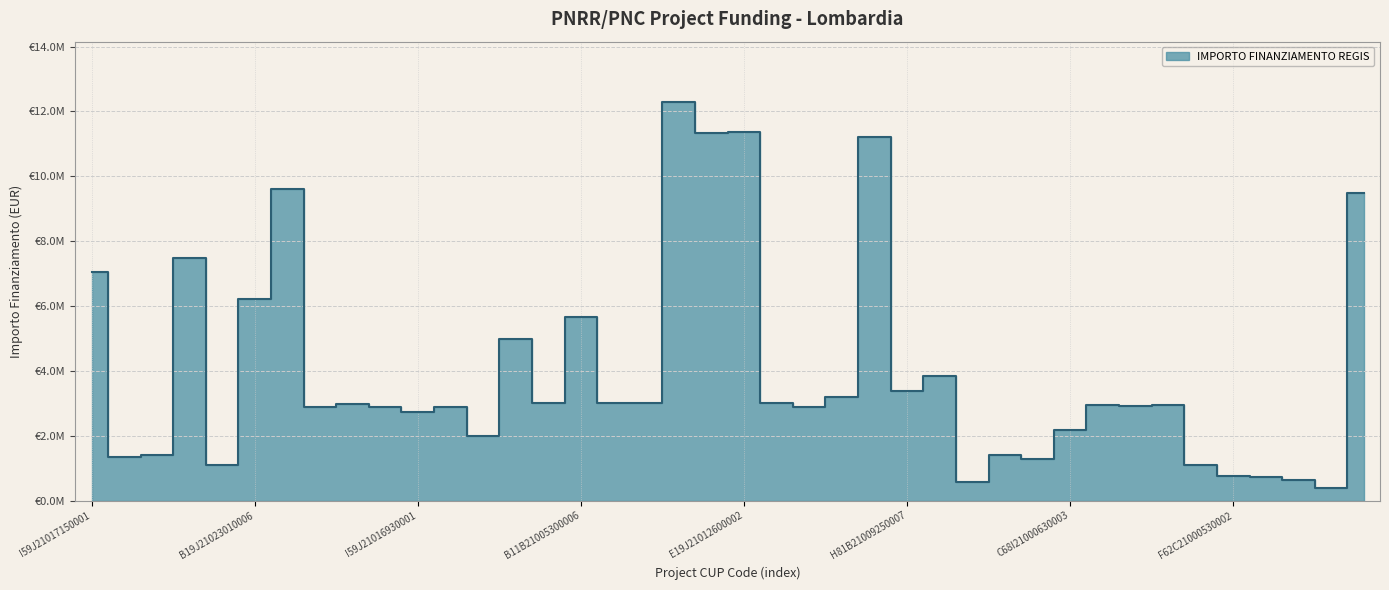

Does the chart display data point markers on the line(s)?

No